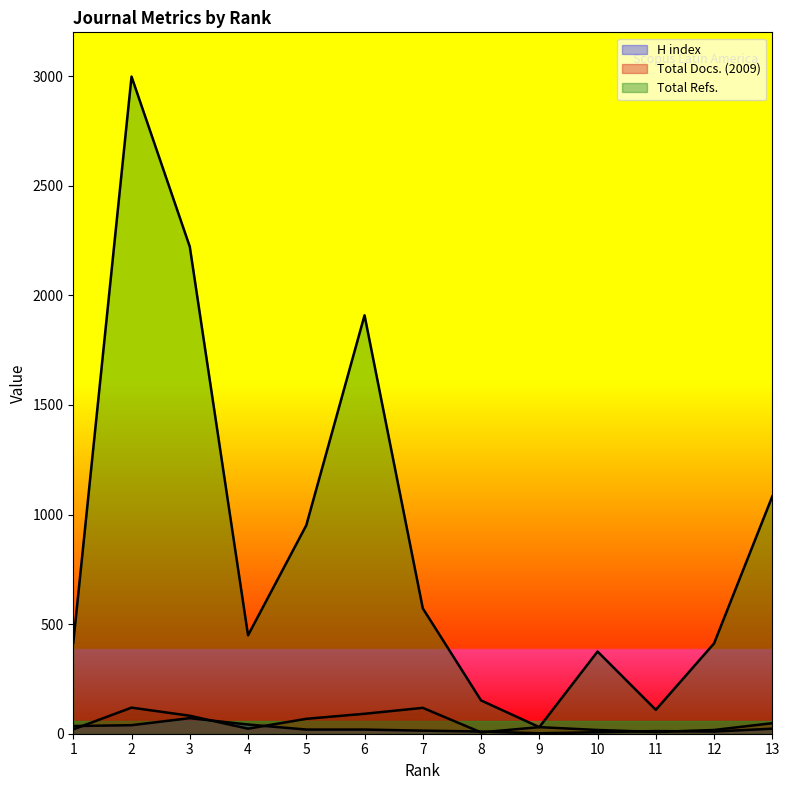

True or false: Total Refs. and Total Docs. (2009) cross at least once.

False